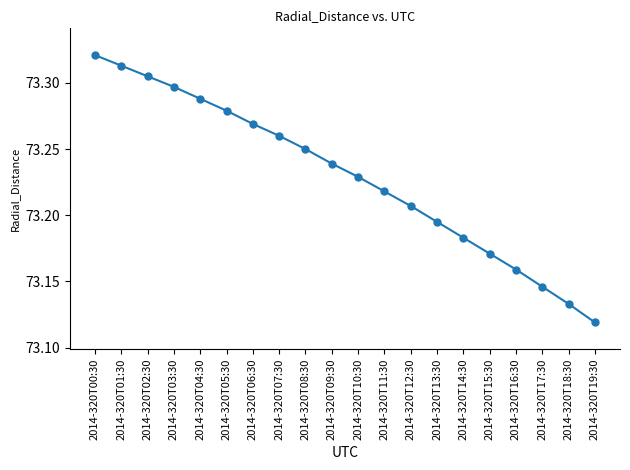

How many series are shown in this chart?

1